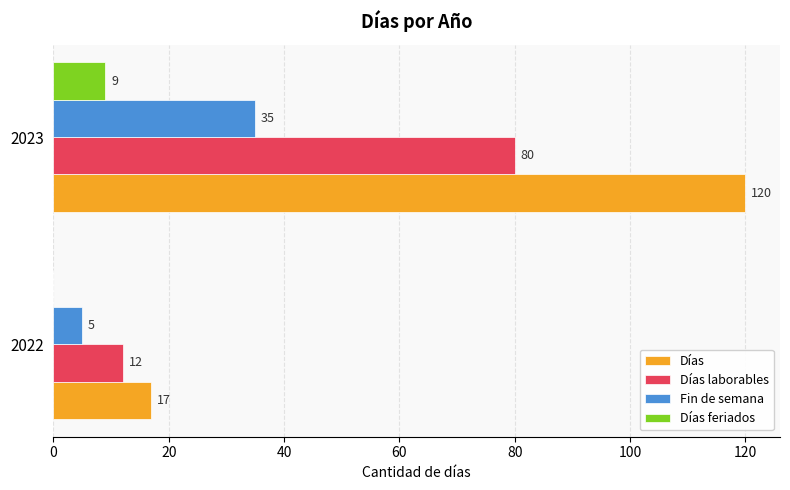

Is it true that Fin de semana equals 5 at 2022?

True